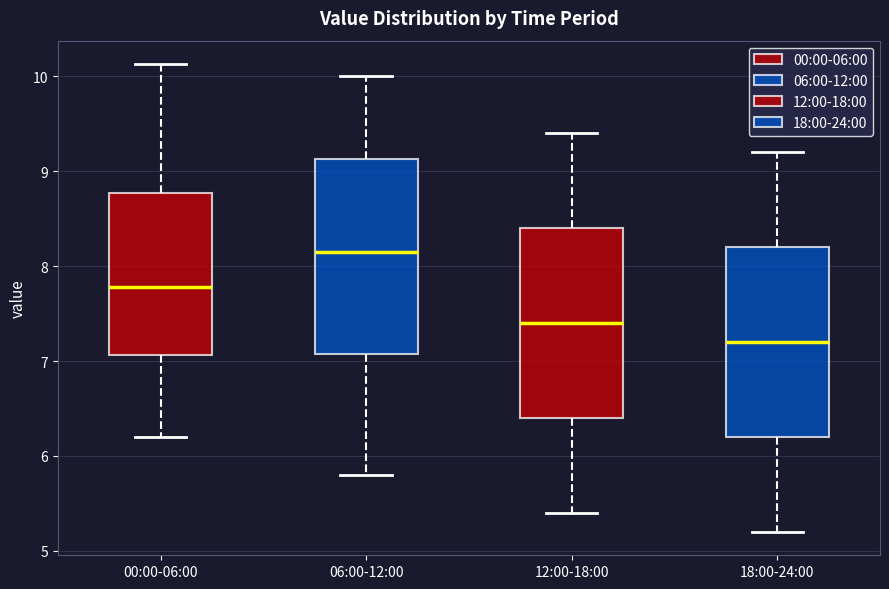

Where does the upper whisker of the box for 18:00-24:00 end on the y-axis? The values are not printed on the chart, so give them approximately, as read against the axis.

9.2